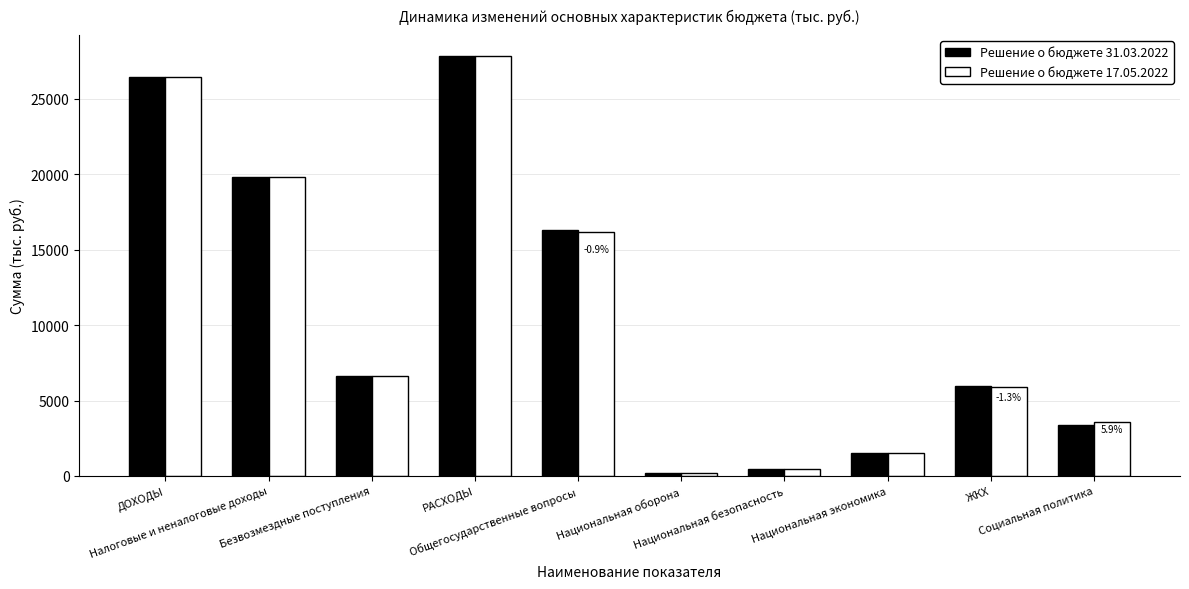

What is the average value of the Решение о бюджете 17.05.2022 series?

10855.7